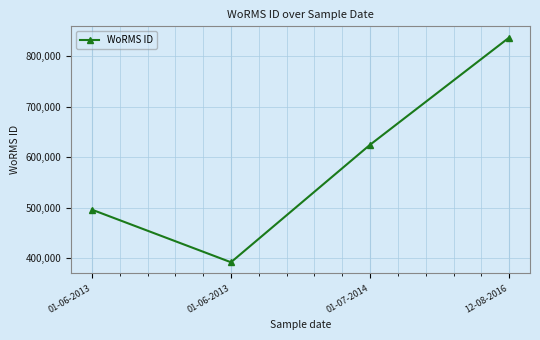

Reading left to right, transcribe all the data shown in this chart.

495804	391509	624513	837075